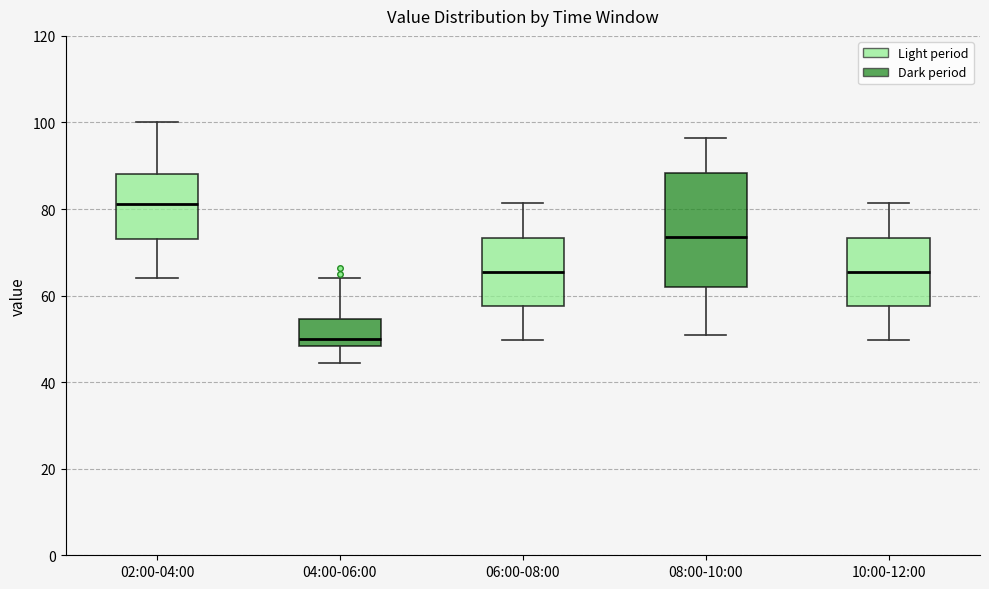

Where is the lower edge of the box for 04:00-06:00 on the y-axis? The values are not printed on the chart, so give them approximately, as read against the axis.

48